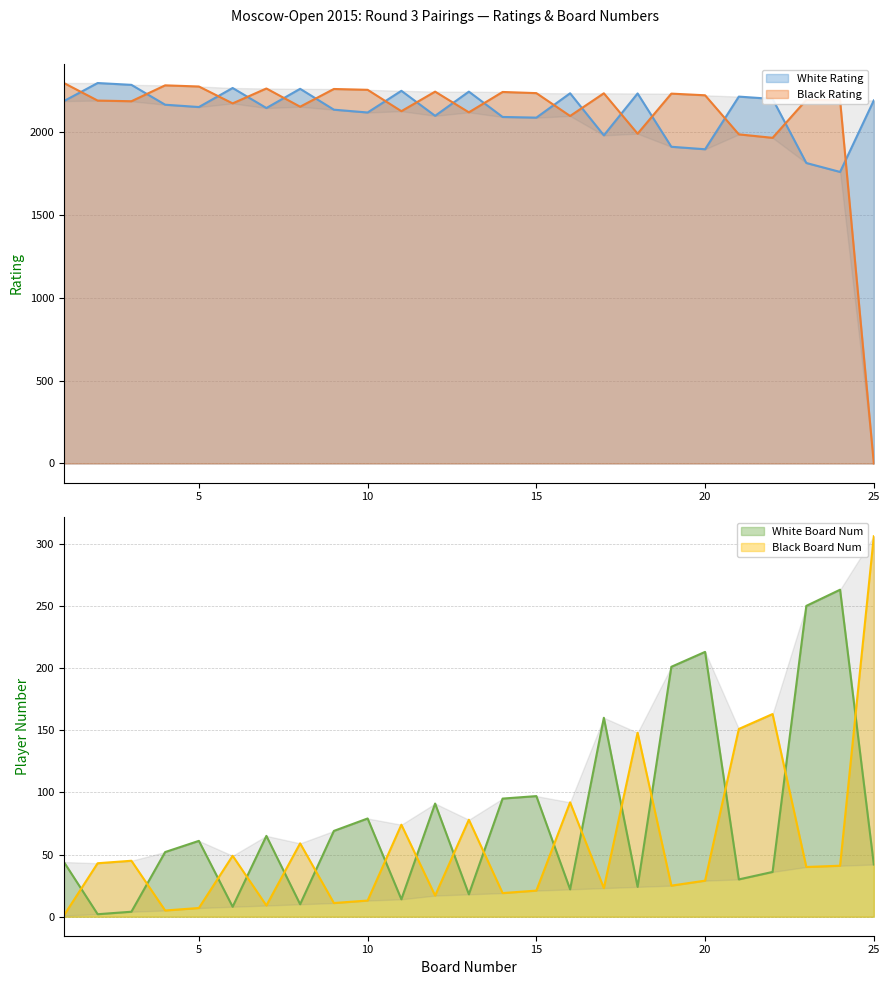

What is the difference between the second highest and second lowest values in the White Num series?

246